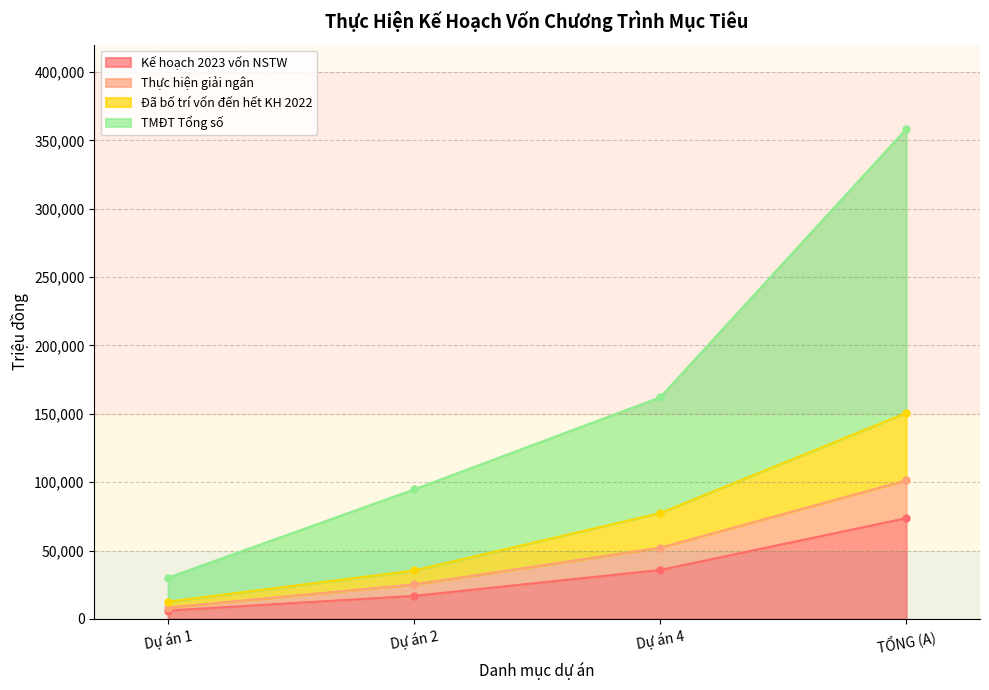

Does the chart have visible grid lines?

Yes